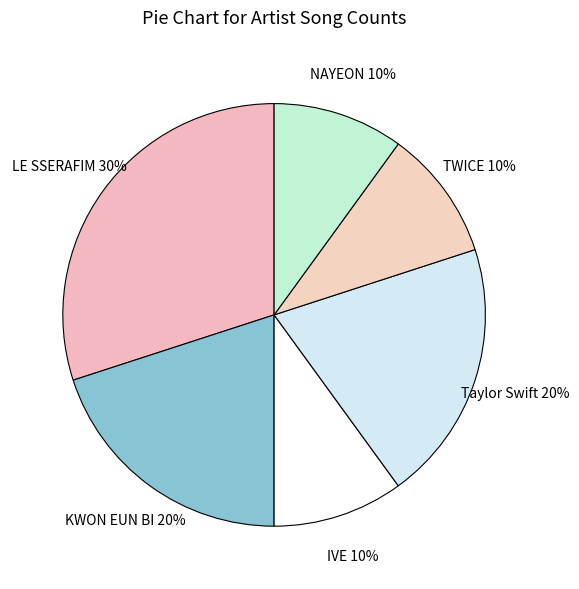

Which category has the biggest portion of the pie?

LE SSERAFIM